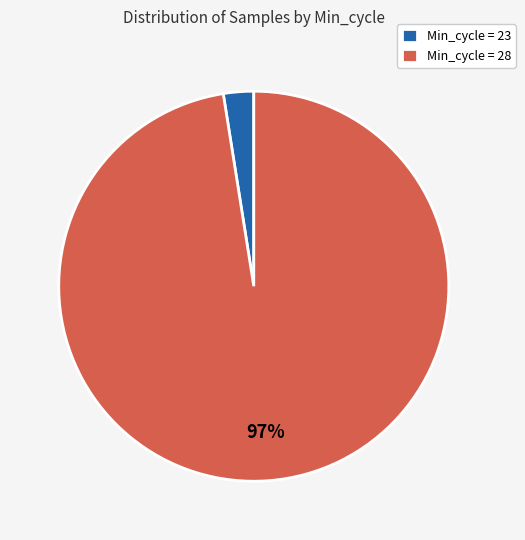

Is it true that Min_cycle = 28 is 97% of the pie?

True